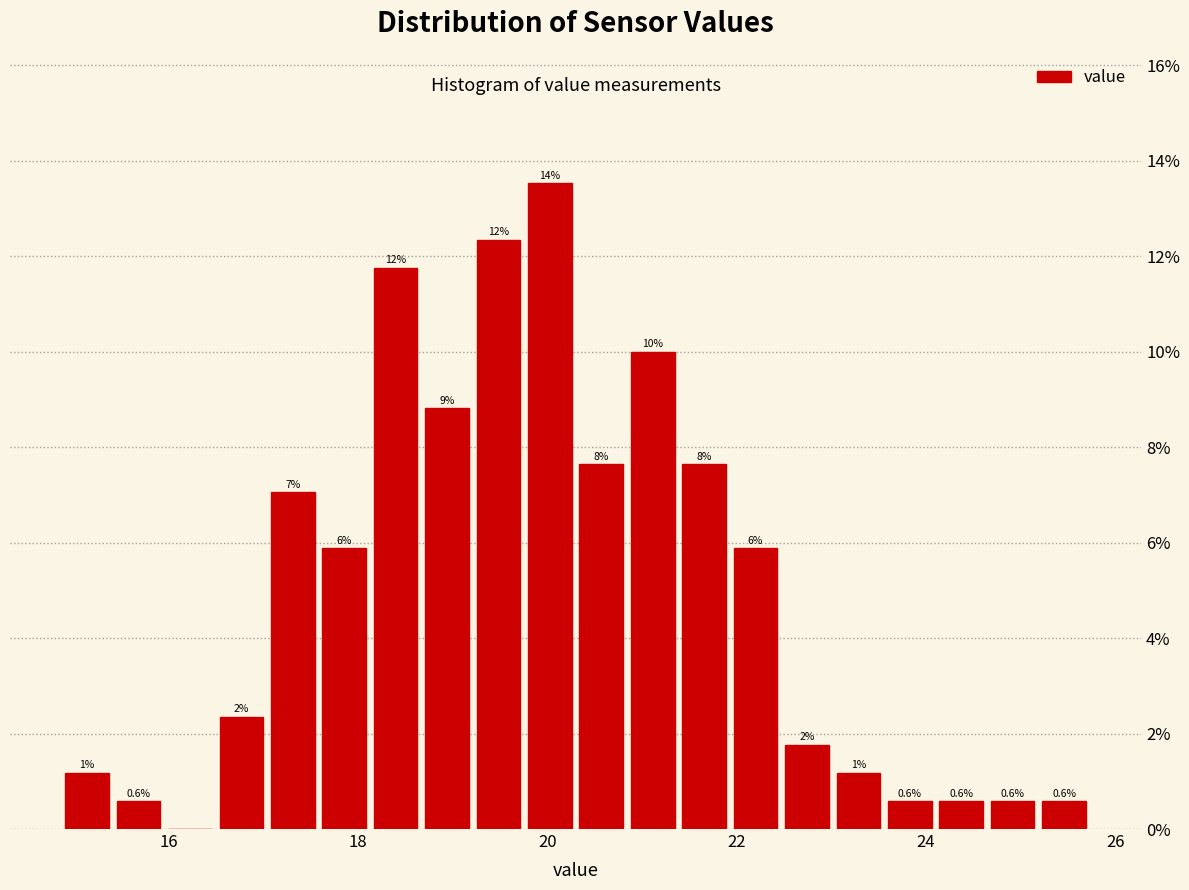

Around what value on the x-axis is the tallest bar? Give the approximate position of its centre, as read against the axis.

20.0